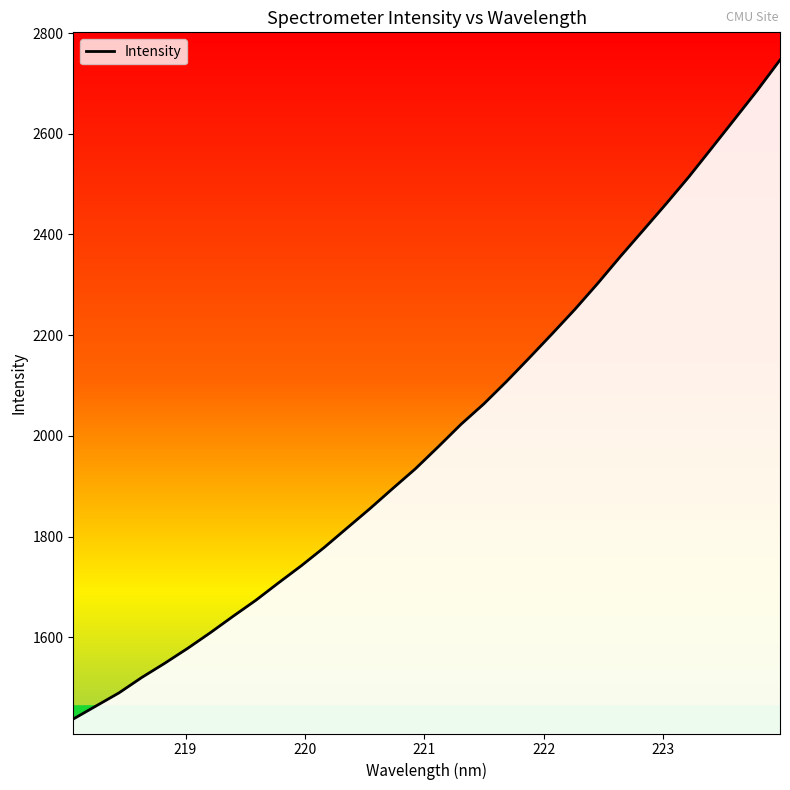

Does the chart have visible grid lines?

No